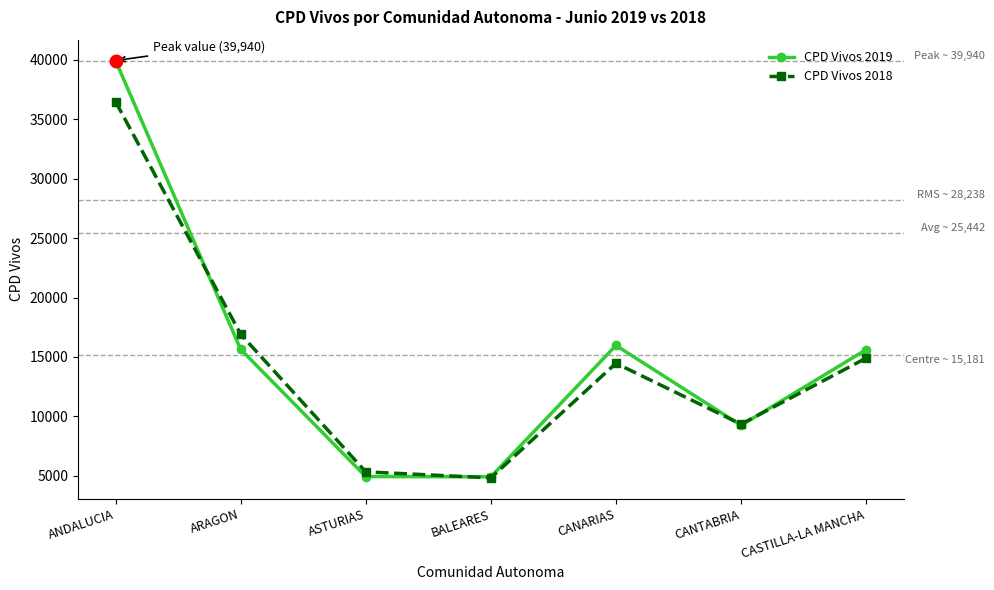

Rank the series by their average value, from lowest to highest.

CPD Vivos 2018, CPD Vivos 2019